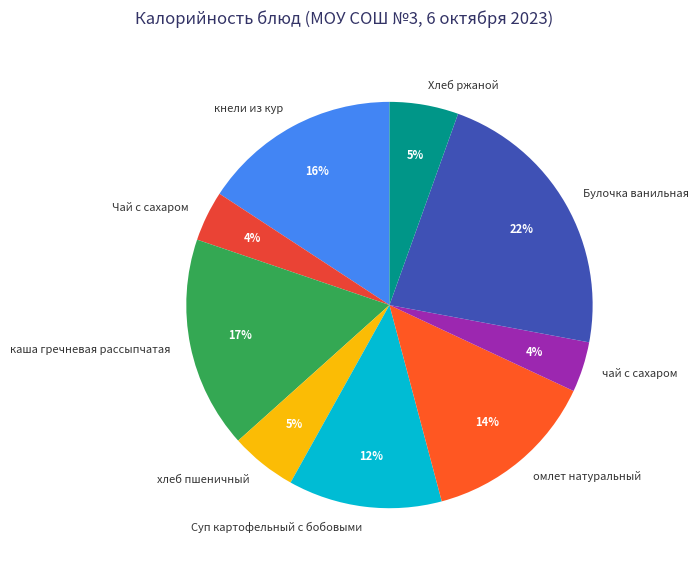

Is there any slice that represents more than half of the pie?

No